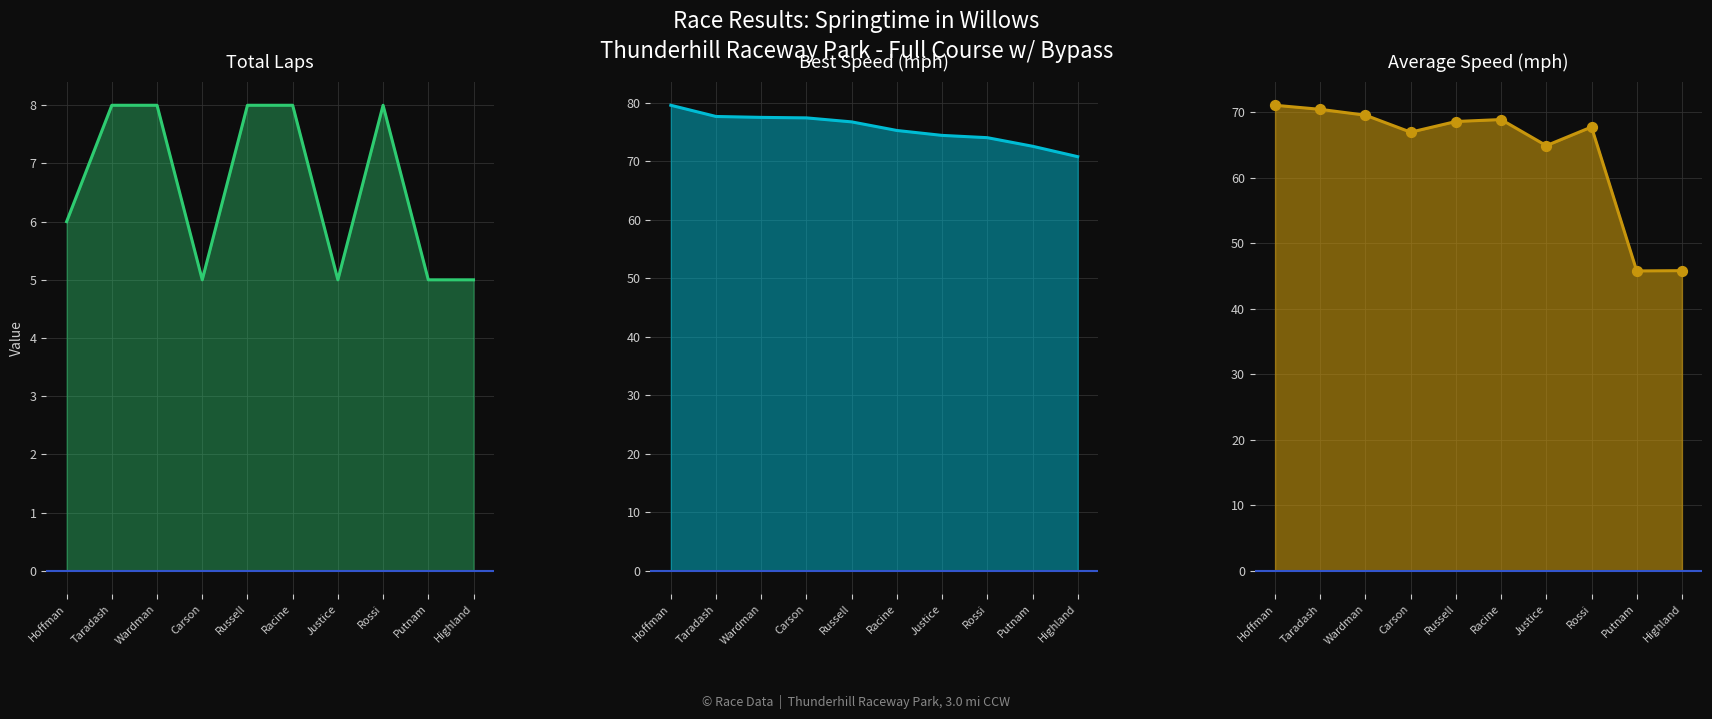

Is the value of Average Speed at Highland greater than the value of Total Laps at Racine?

Yes